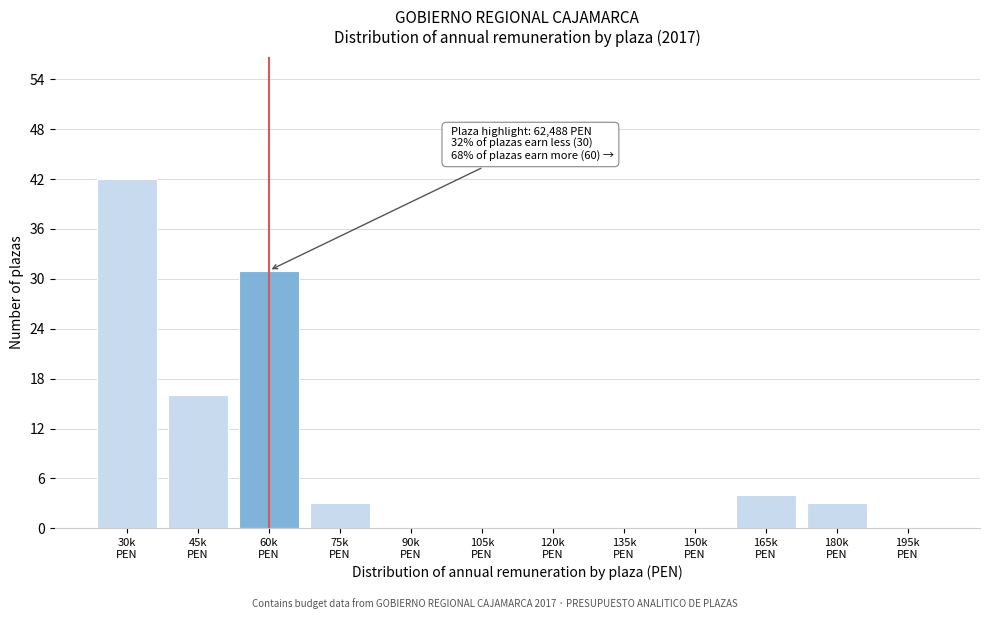

What is the maximum value shown in the chart?

42